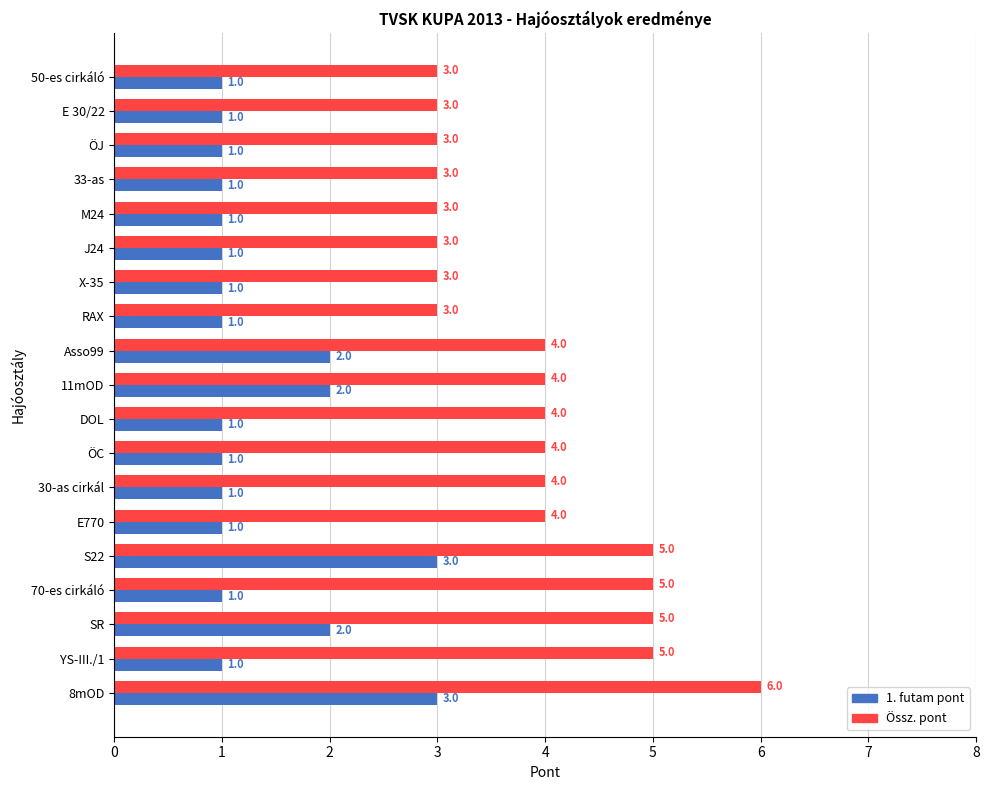

What is the difference between the highest and lowest values at 8mOD?

3